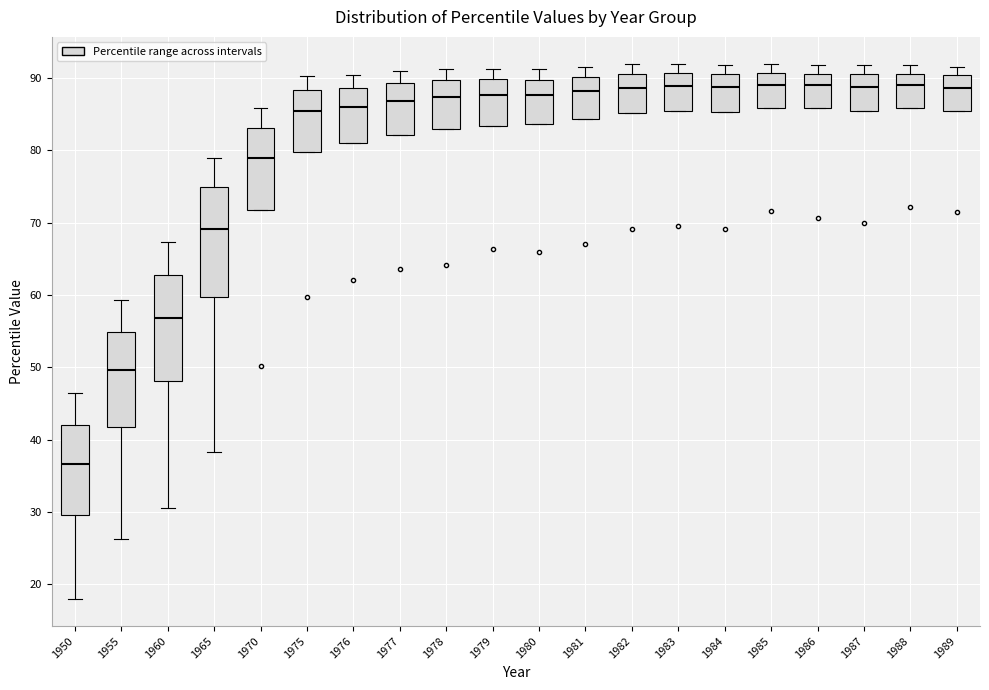

Reading left to right, read every box against the y-axis: the position of its median line, the range the box covers, and the ends of its whiskers. The values are not printed on the chart, so give them approximately, as read against the axis.

1950: median 37, box 30 to 42, whiskers 18 to 47
1955: median 50, box 42 to 55, whiskers 26 to 59
1960: median 57, box 48 to 63, whiskers 31 to 67
1965: median 69, box 60 to 75, whiskers 38 to 79
1970: median 79, box 72 to 83, whiskers 72 to 86
1975: median 85, box 80 to 88, whiskers 80 to 90
1976: median 86, box 81 to 89, whiskers 81 to 90
1977: median 87, box 82 to 89, whiskers 82 to 91
1978: median 87, box 83 to 90, whiskers 83 to 91
1979: median 88, box 83 to 90, whiskers 83 to 91
1980: median 88, box 84 to 90, whiskers 84 to 91
1981: median 88, box 84 to 90, whiskers 84 to 92
1982: median 89, box 85 to 91, whiskers 85 to 92
1983: median 89, box 85 to 91, whiskers 85 to 92
1984: median 89, box 85 to 91, whiskers 85 to 92
1985: median 89, box 86 to 91, whiskers 86 to 92
1986: median 89, box 86 to 91, whiskers 86 to 92
1987: median 89, box 86 to 91, whiskers 86 to 92
1988: median 89, box 86 to 91, whiskers 86 to 92
1989: median 89, box 86 to 90, whiskers 86 to 92